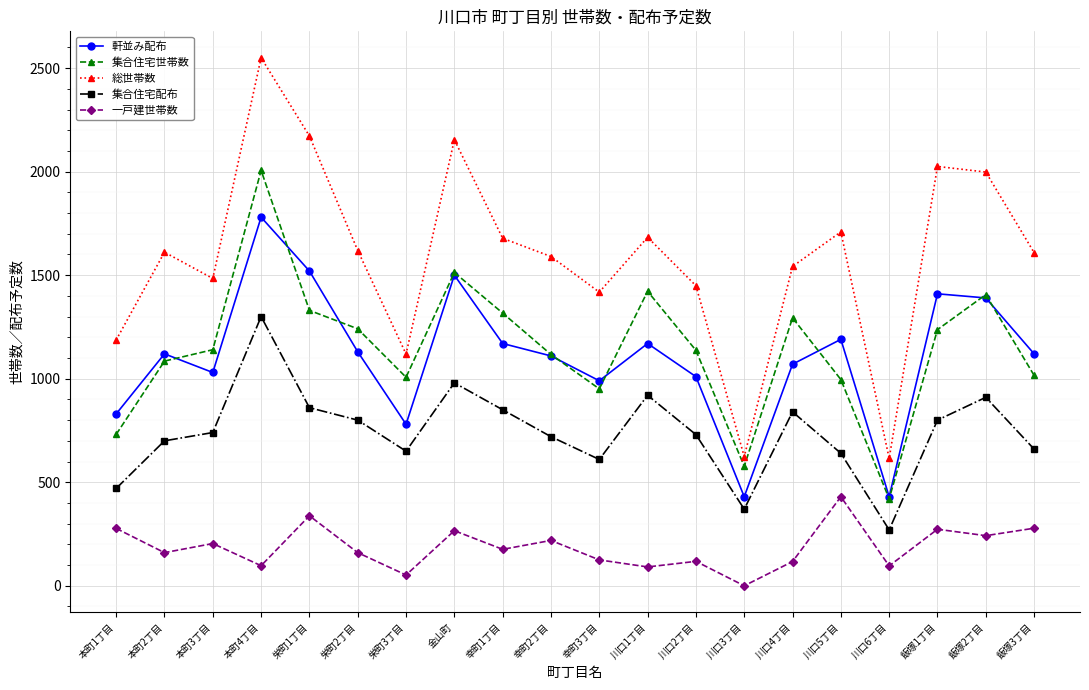

Which label corresponds to the largest value in the chart?

本町4丁目